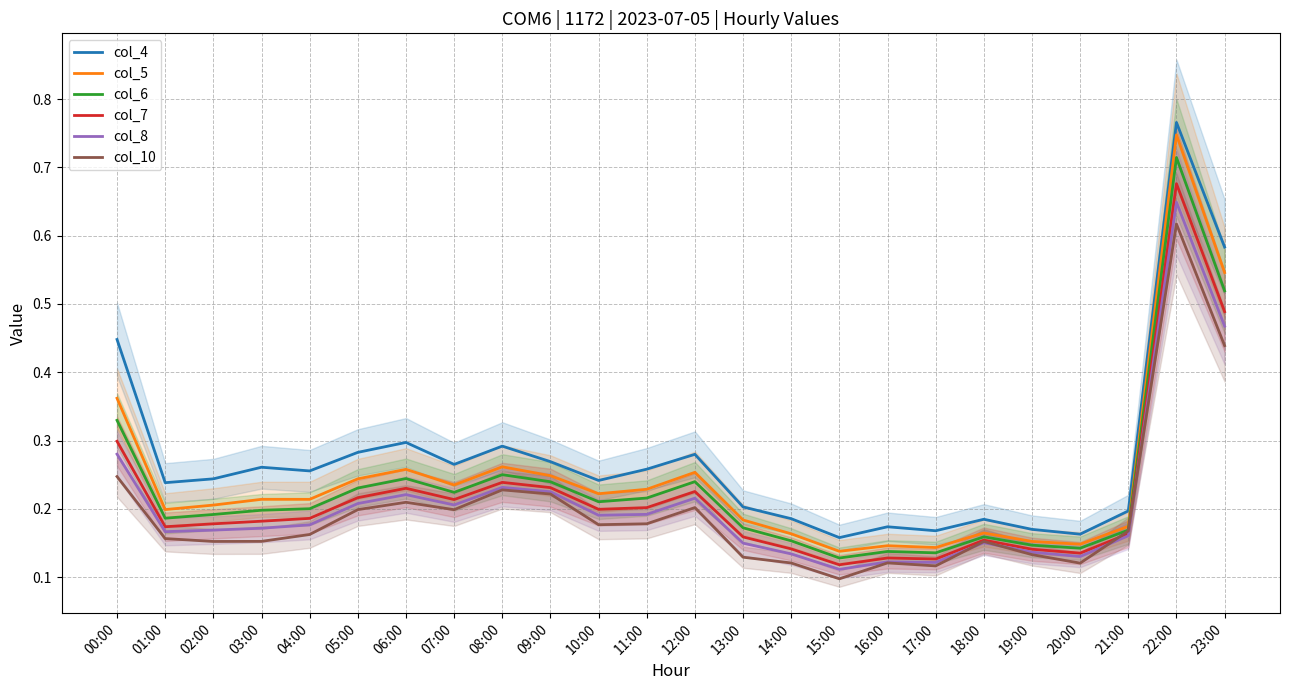

How many times do col_10 and col_7 cross each other?

2